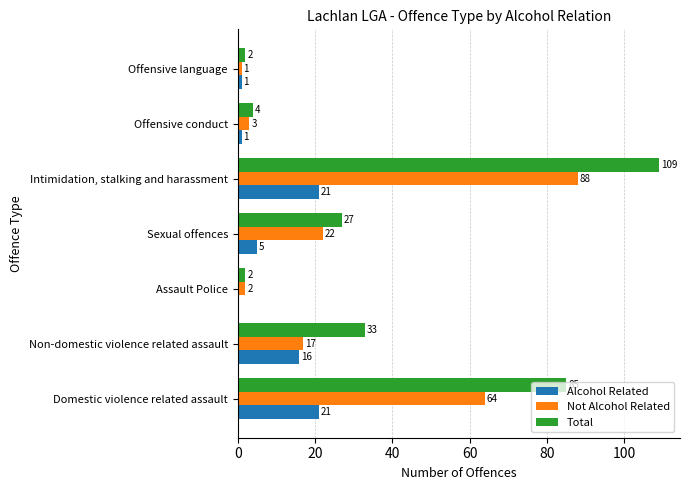

The Alcohol Related series shows 1 at Offensive conduct. True or false?

True